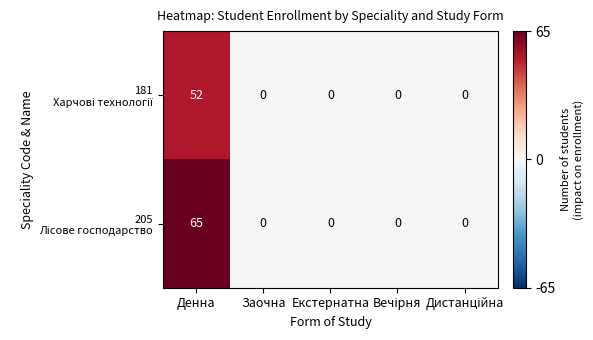

What is the greatest value displayed?

65